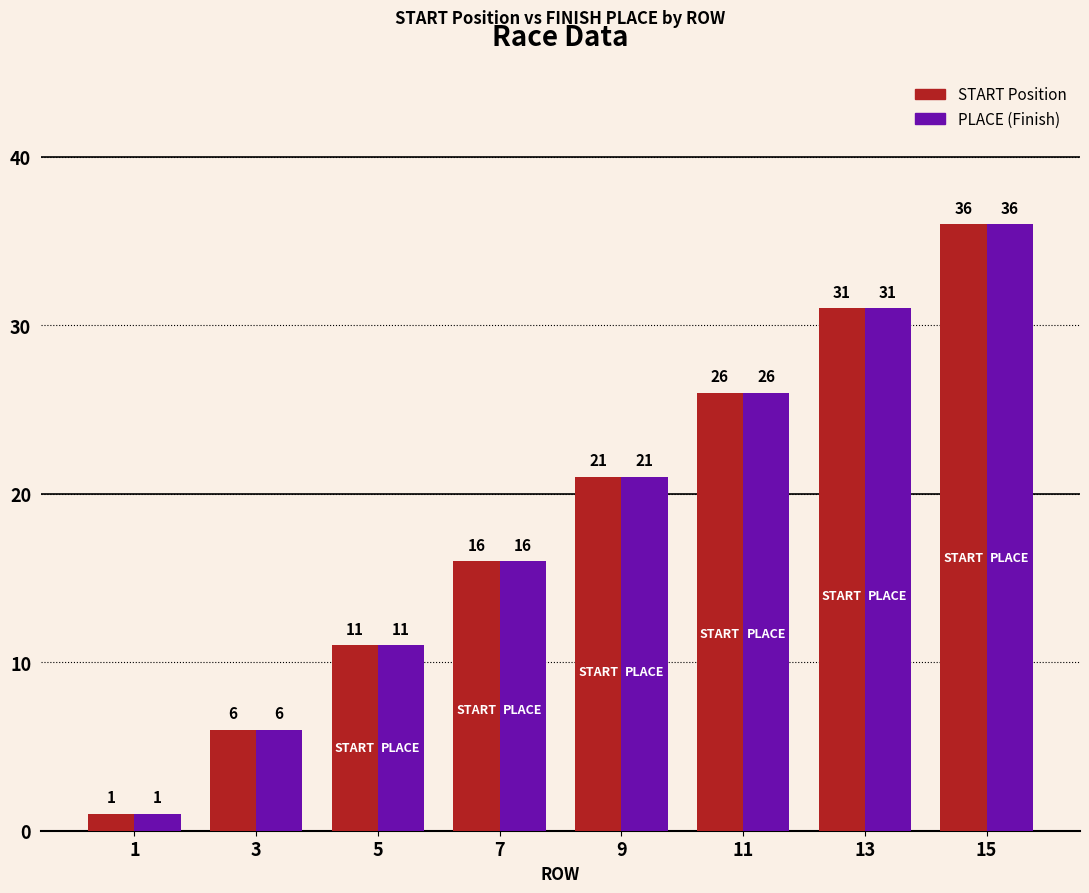

What is the maximum value shown in the chart?

36